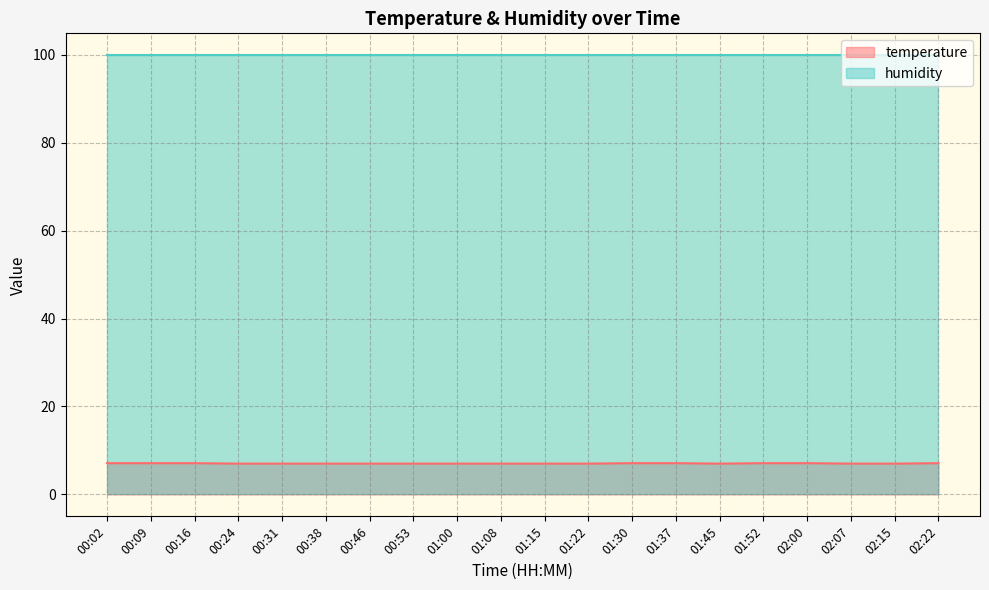

Count the values in the range 7 to 8.

20